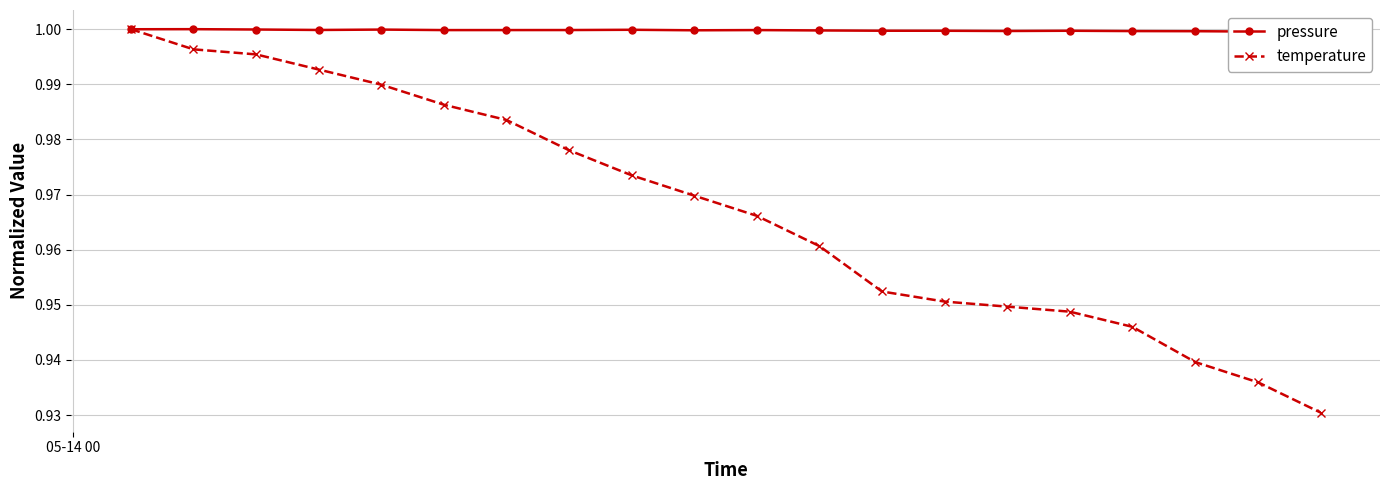

At which category is the sum across all series the highest?

05-14 00